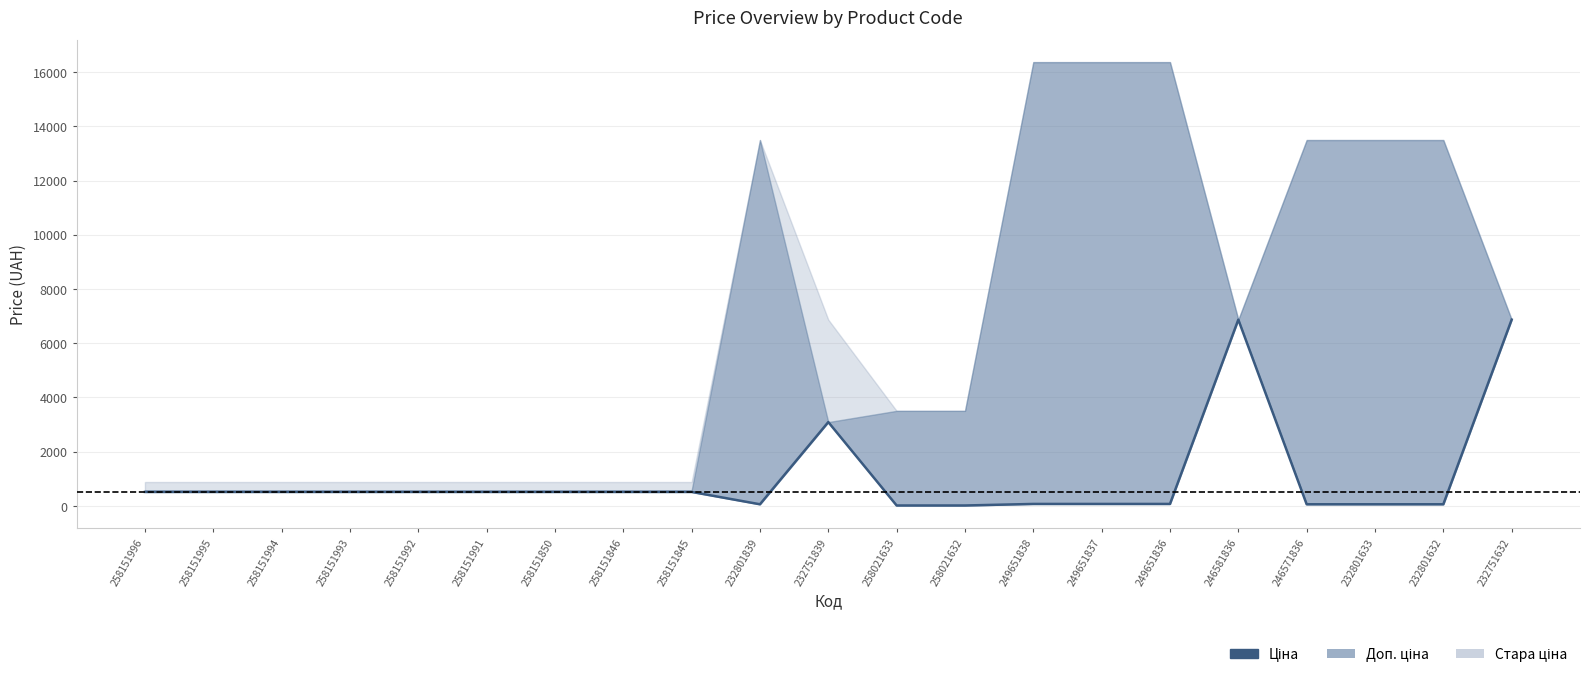

Where is the first local minimum?

232801839